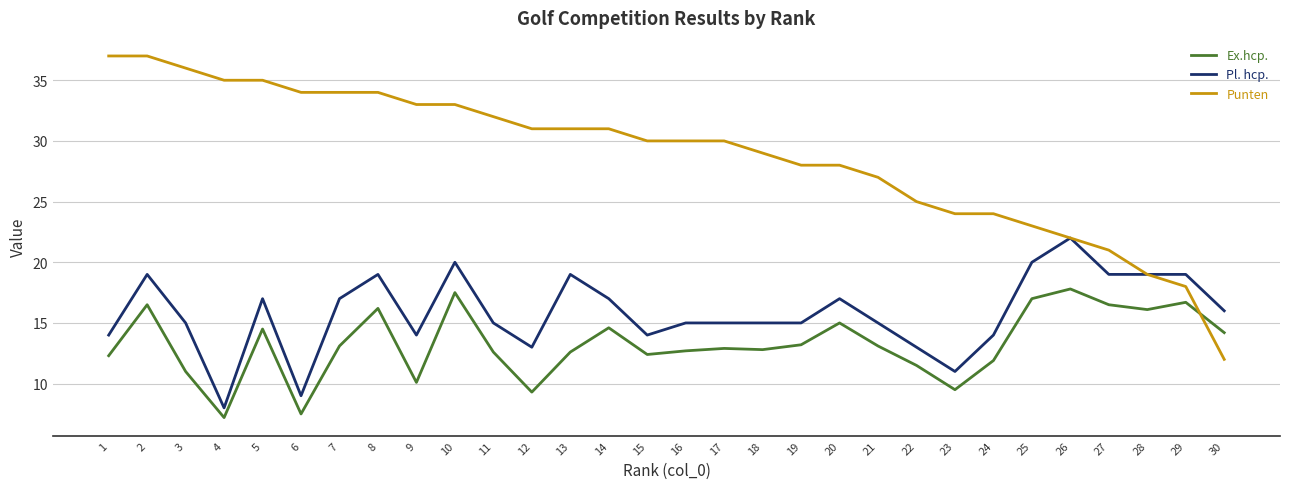

Between 2 and 29, which series saw the biggest shift?

Punten